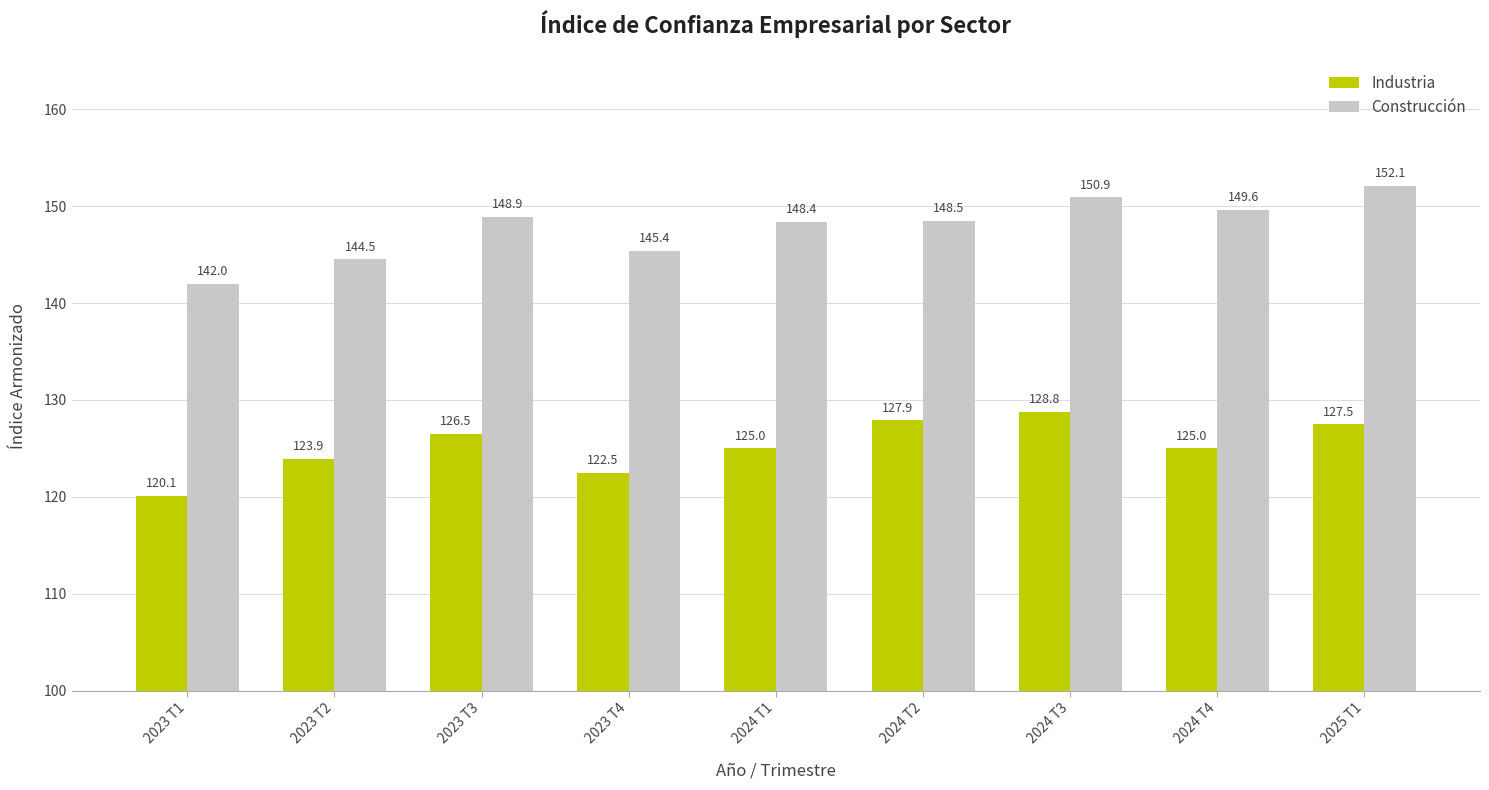

Reading right to left, extract all data points from this chart.

Industria: 2025 T1=127.5	2024 T4=125.0	2024 T3=128.8	2024 T2=127.9	2024 T1=125.0	2023 T4=122.5	2023 T3=126.5	2023 T2=123.9	2023 T1=120.1
Construcción: 2025 T1=152.1	2024 T4=149.6	2024 T3=150.9	2024 T2=148.5	2024 T1=148.4	2023 T4=145.4	2023 T3=148.9	2023 T2=144.5	2023 T1=142.0